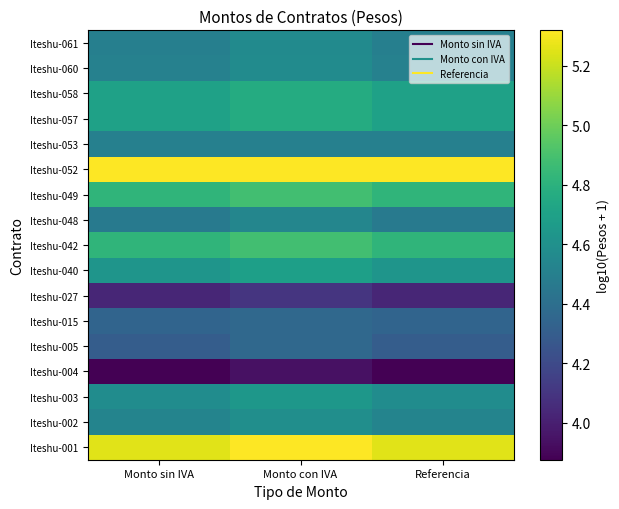

At Monto con IVA, list the series in order from largest to smallest.

Iteshu-052, Iteshu-001, Iteshu-042, Iteshu-049, Iteshu-057, Iteshu-058, Iteshu-040, Iteshu-003, Iteshu-002, Iteshu-060, Iteshu-061, Iteshu-048, Iteshu-053, Iteshu-015, Iteshu-005, Iteshu-027, Iteshu-004